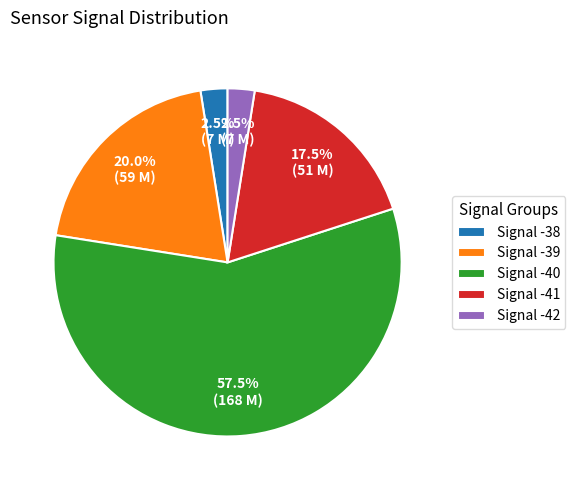

Count the number of slices in the pie.

5